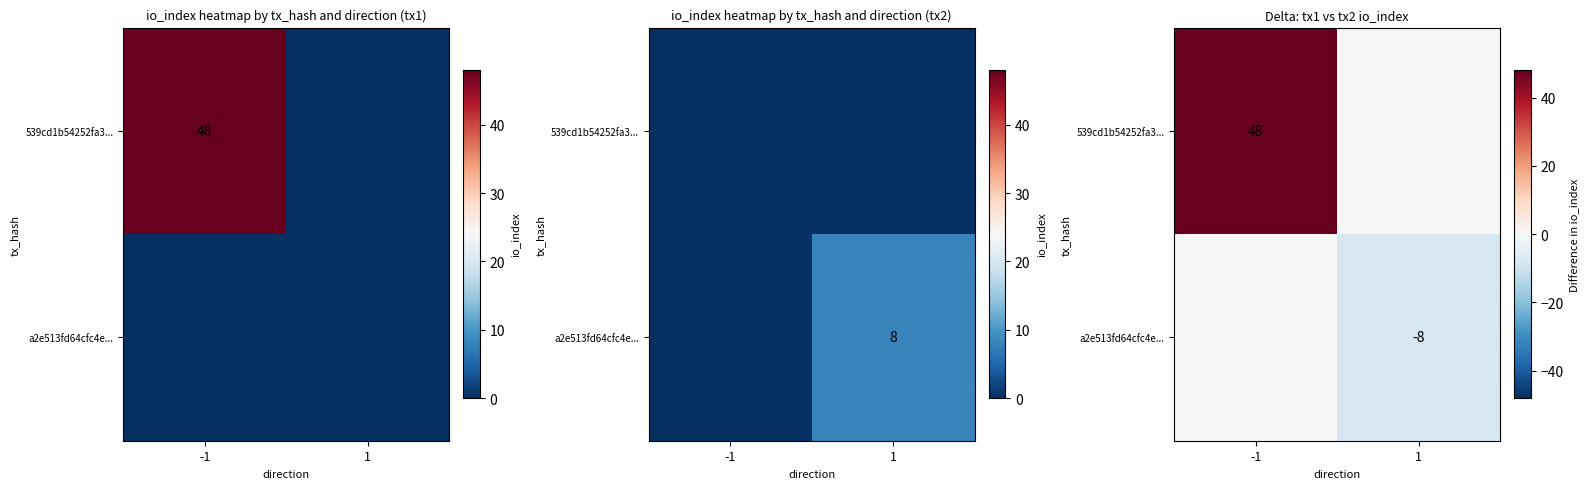

What is the difference between the 539cd1b54252fa3... values at 1 and -1?

48